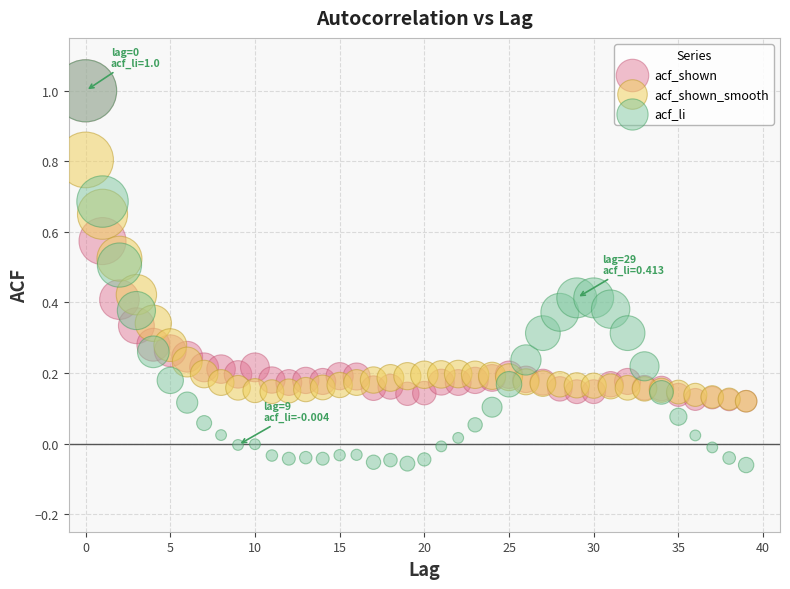

Which series contains the lowest Y value?

acf_li